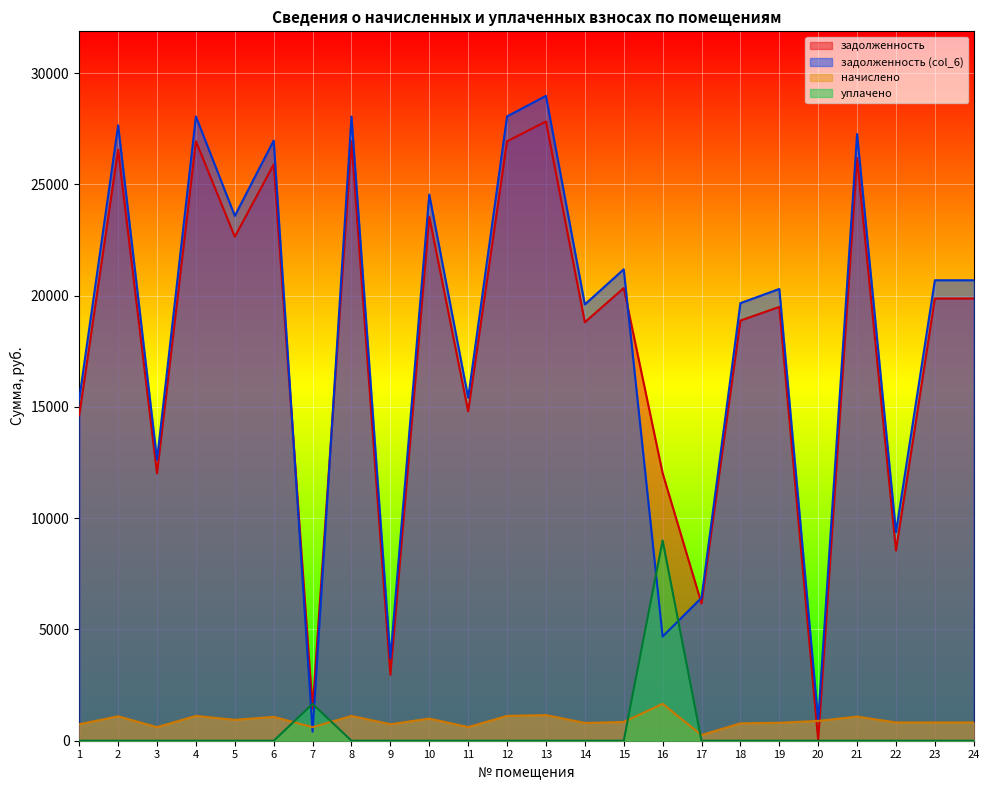

Is the value of начислено at 21 greater than the value of задолженность (col_6) at 14?

No